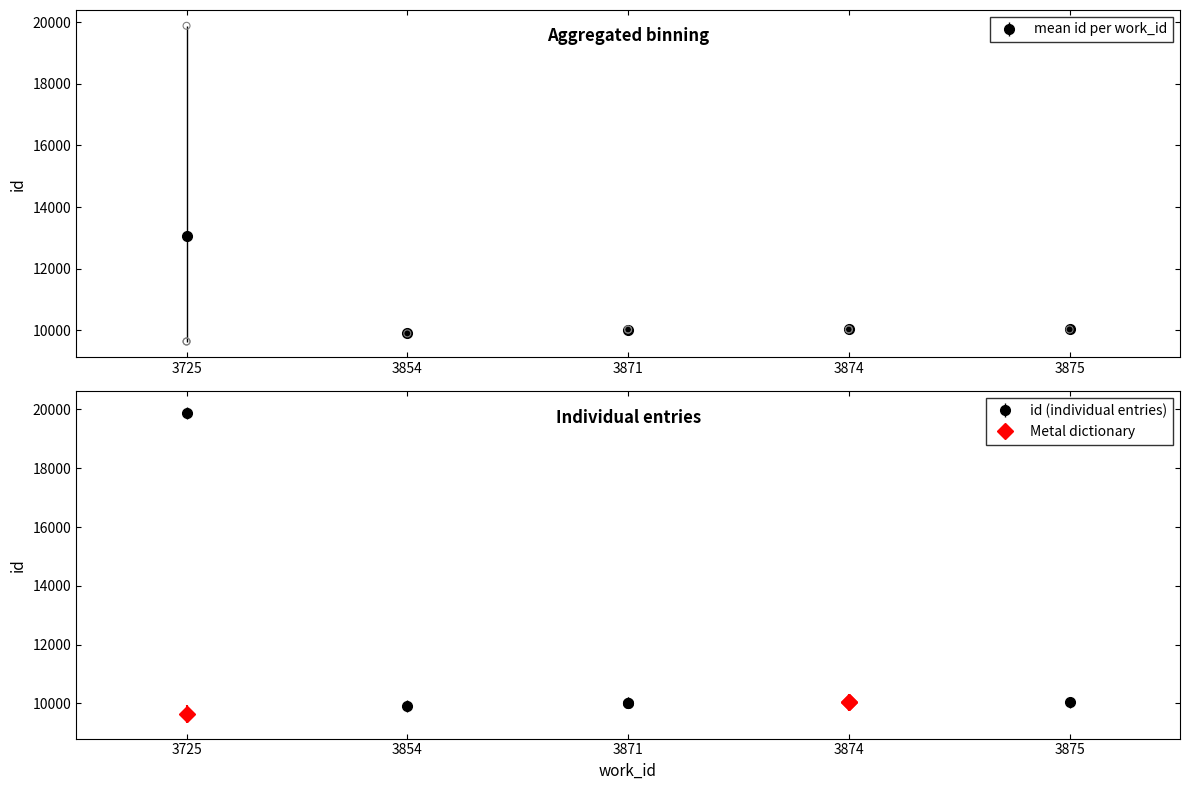

What is the change in value from 3871 to 3725?

+9854